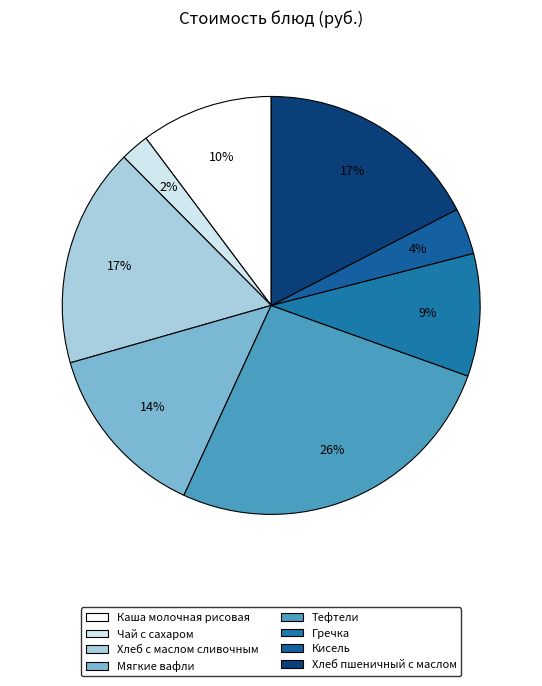

The Хлеб с маслом сливочным slice represents 17% of the pie. True or false?

True